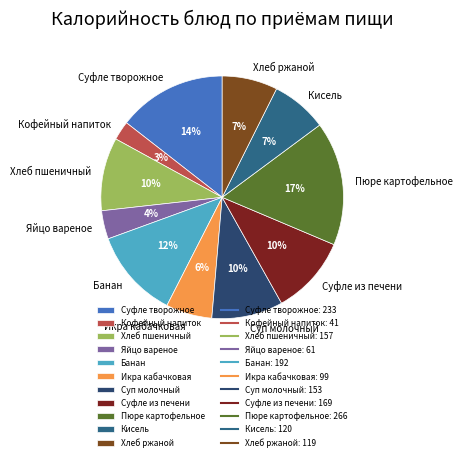

How many segments does this pie chart have?

11